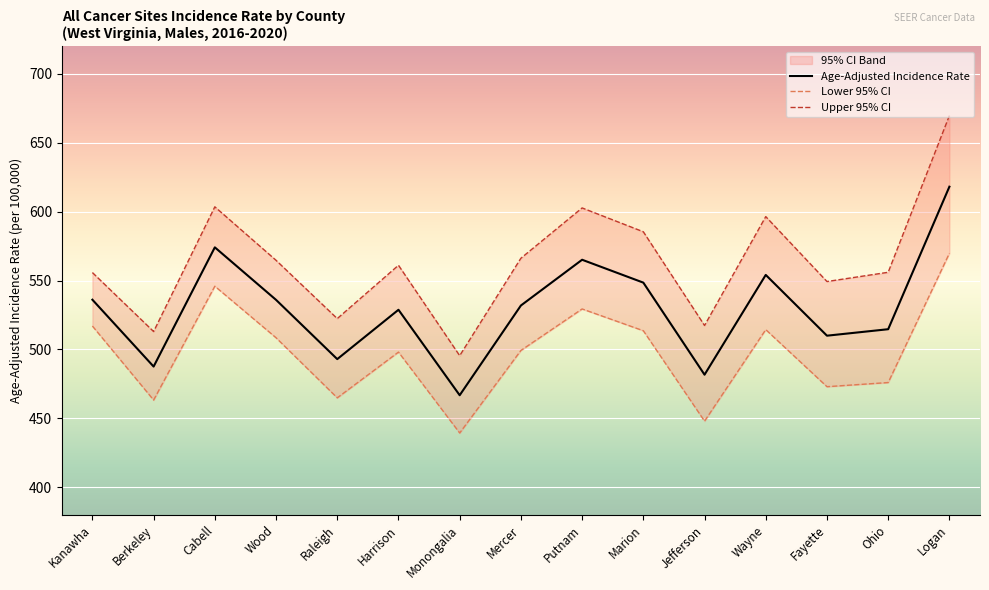

Rank the series by their maximum value, from lowest to highest.

Lower 95% CI, Age-Adjusted Incidence Rate, Upper 95% CI